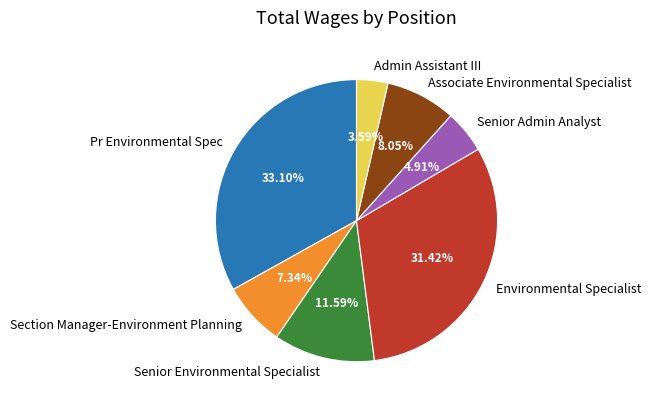

Which category has the smallest portion of the pie?

Admin Assistant III